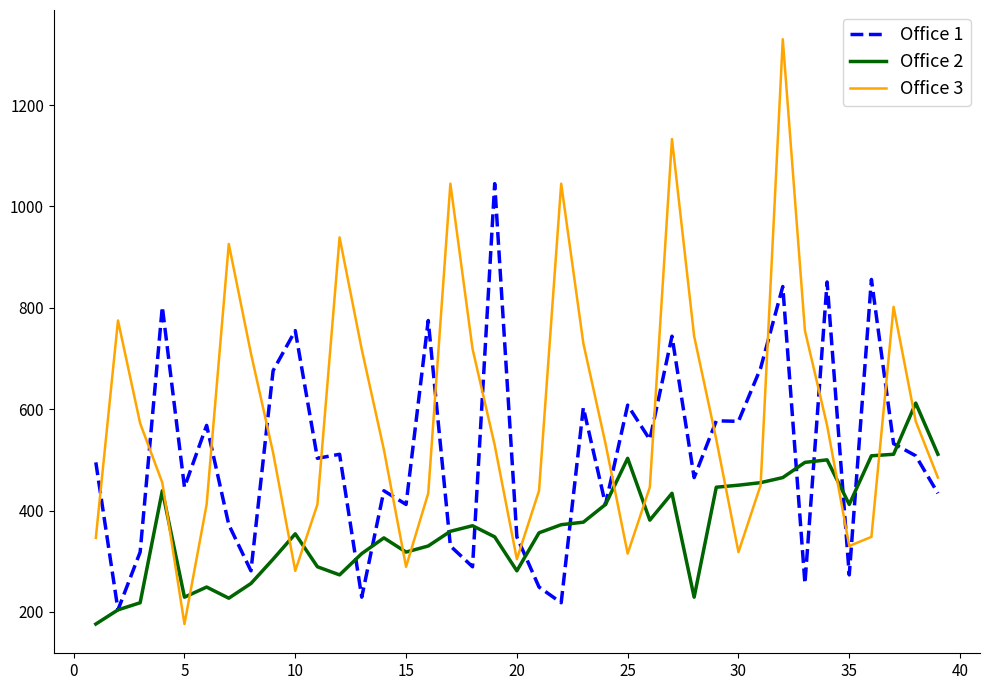

Rank the series by their average value, from highest to lowest.

Office 3, Office 1, Office 2